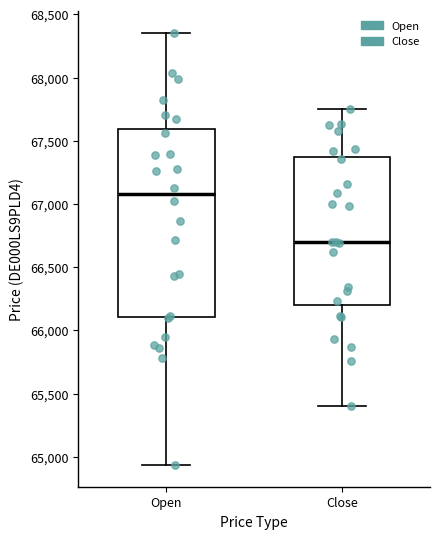

Which box's median line is the highest?

Open